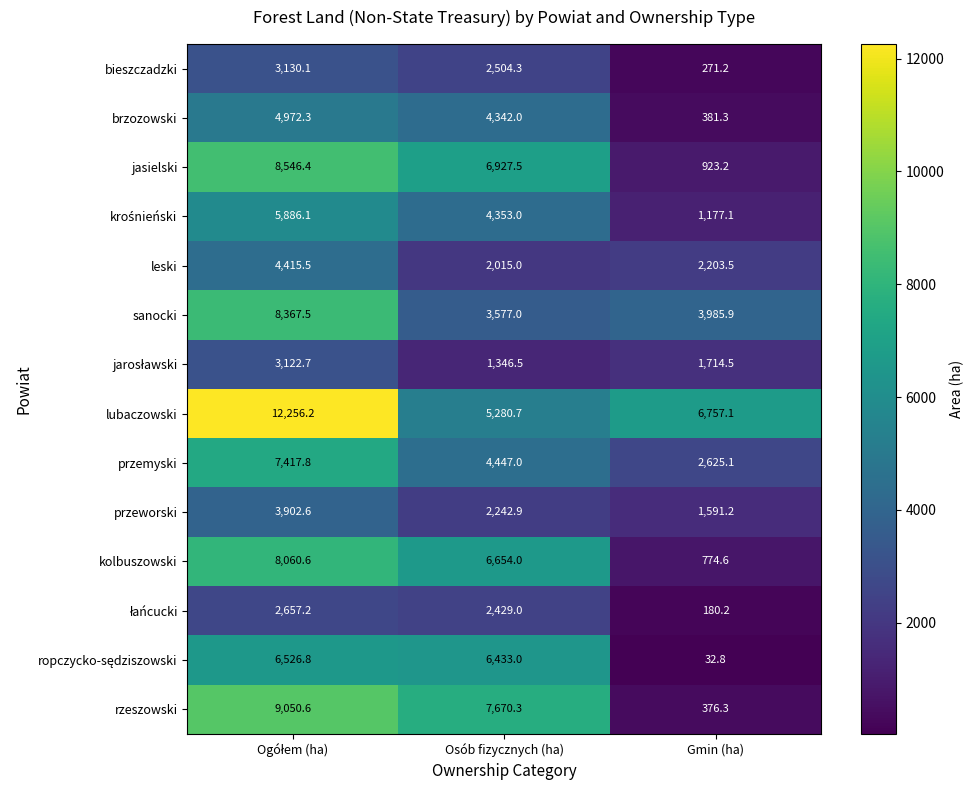

Which series changed the most between Osób fizycznych (ha) and Gmin (ha)?

rzeszowski